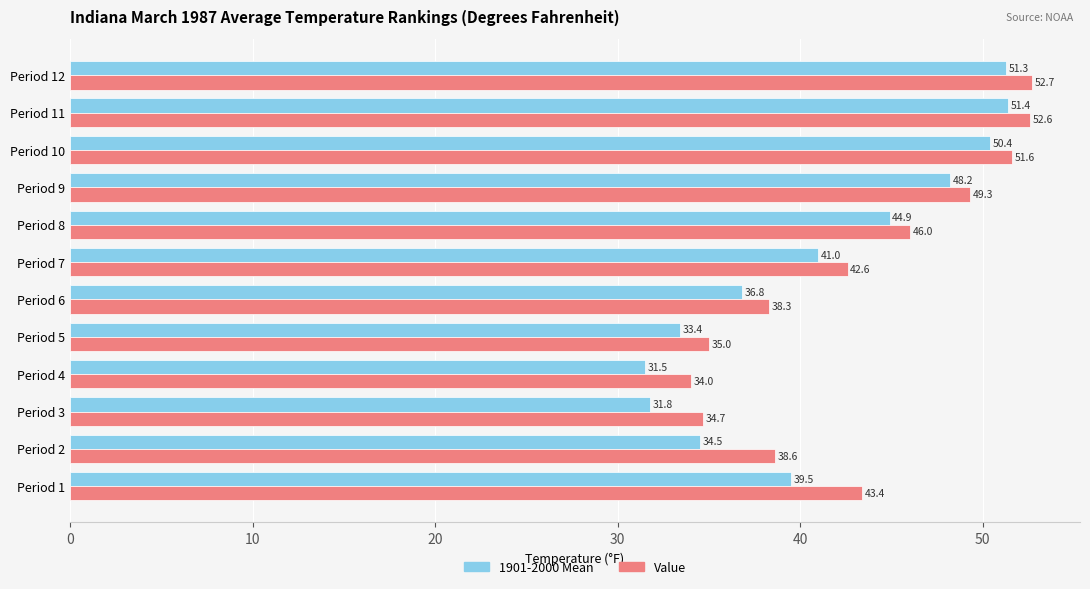

Which series has the largest total across all categories?

Value